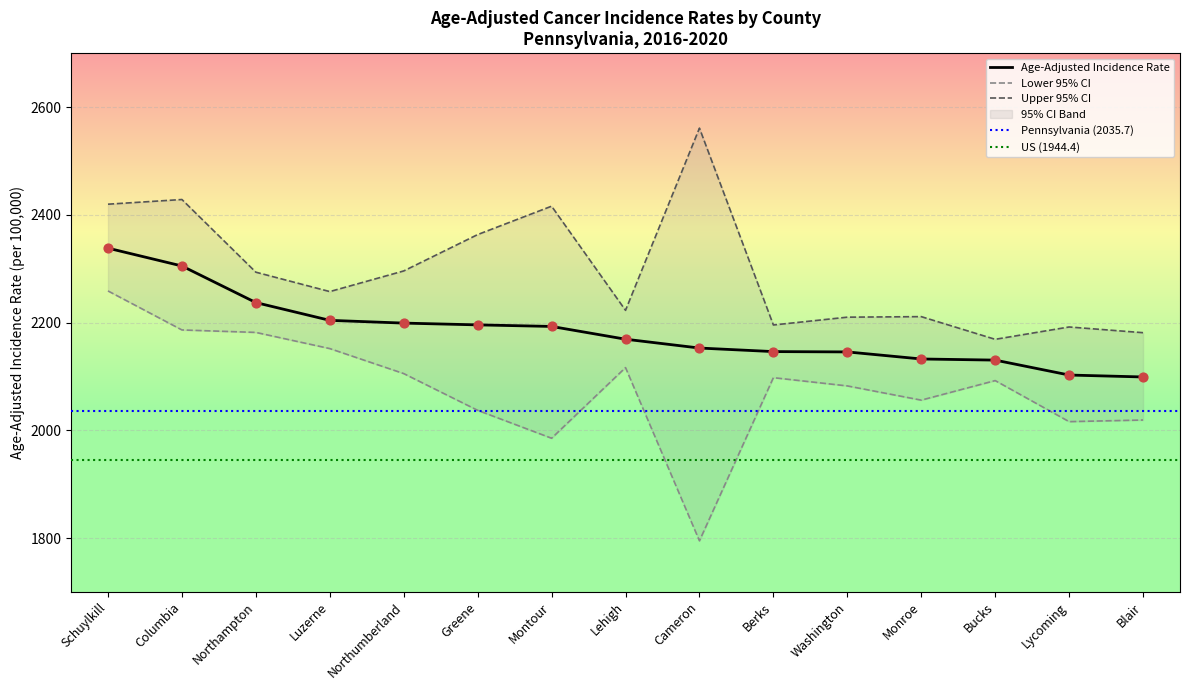

Which series reaches the minimum Y coordinate?

Lower 95% CI